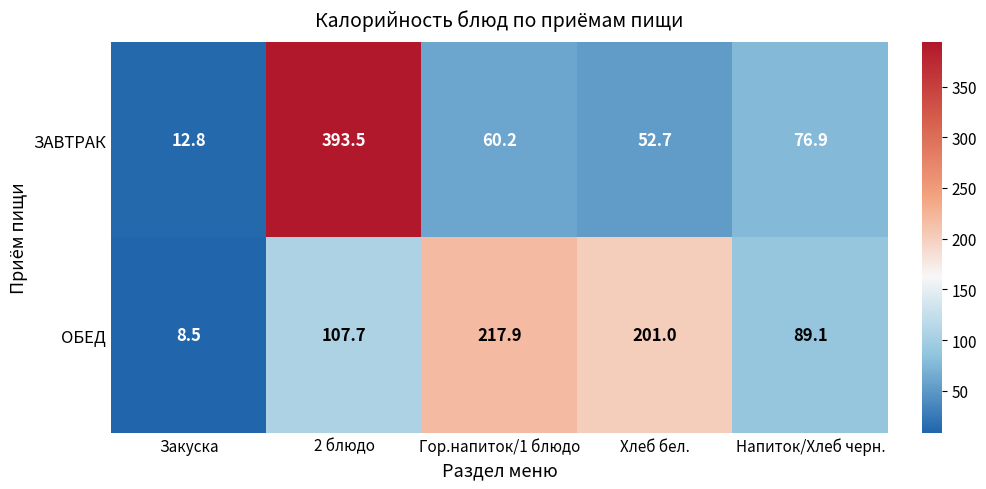

What is the difference between the ОБЕД values at Гор.напиток/1 блюдо and Закуска?

209.4